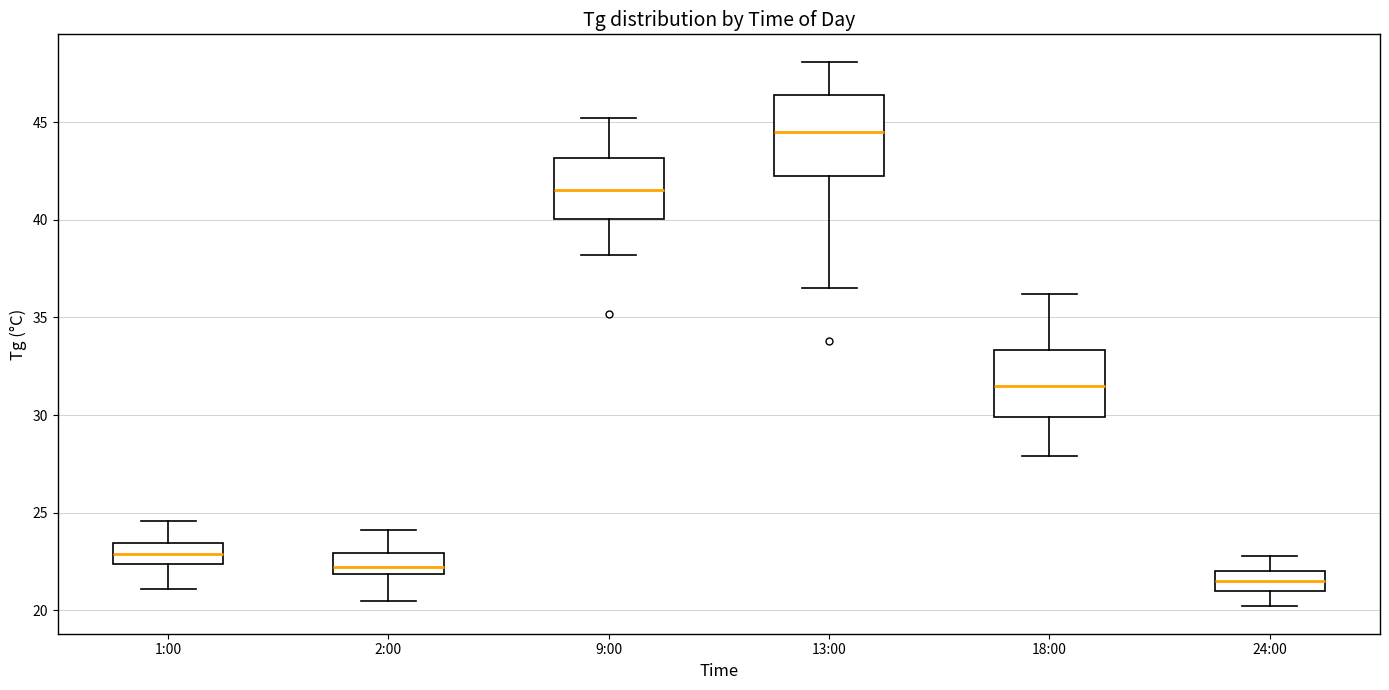

Reading left to right, transcribe this box plot: for each box, give where its median line is, the range the box spans, and where its two whiskers end, as read against the y-axis. The values are not printed on the chart, so give them approximately, as read against the axis.

1:00: median 23.0, box 22.5 to 23.5, whiskers 21.0 to 24.5
2:00: median 22.0 (just above the box's lower edge), box 22.0 to 23.0, whiskers 20.5 to 24.0
9:00: median 41.5, box 40.0 to 43.0, whiskers 38.0 to 45.0
13:00: median 44.5, box 42.5 to 46.5, whiskers 36.5 to 48.0
18:00: median 31.5, box 30.0 to 33.5, whiskers 28.0 to 36.0
24:00: median 21.5, box 21.0 to 22.0, whiskers 20.0 to 23.0